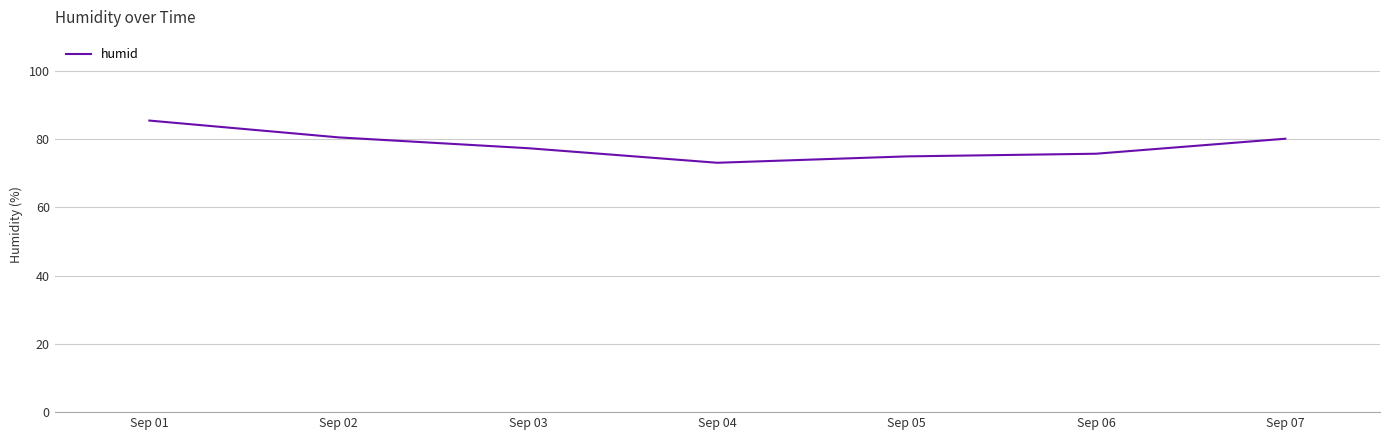

What value does the data have at Sep 07?

80.2